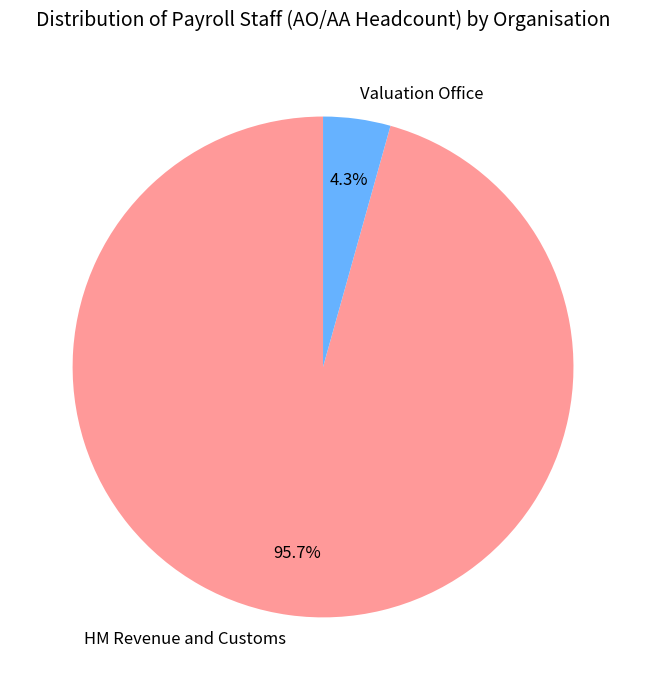

To the nearest percent, what percentage of the pie is HM Revenue and Customs?

96%